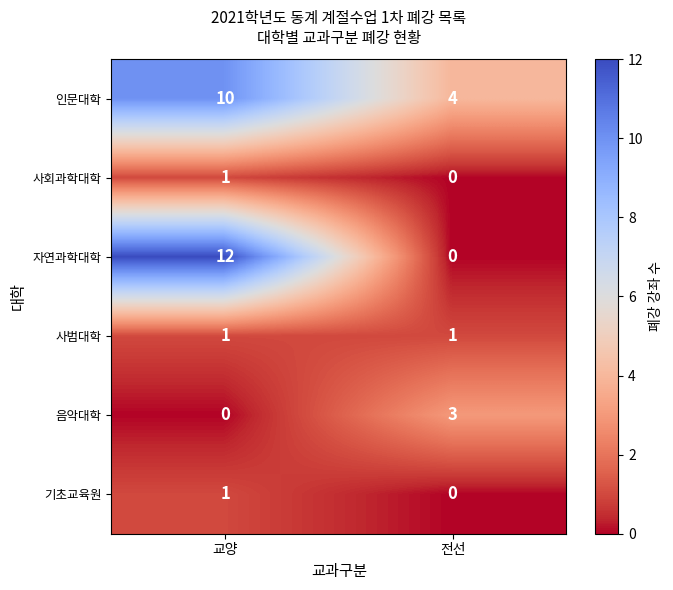

List the labels in order of 사회과학대학 value, smallest first.

전선, 교양